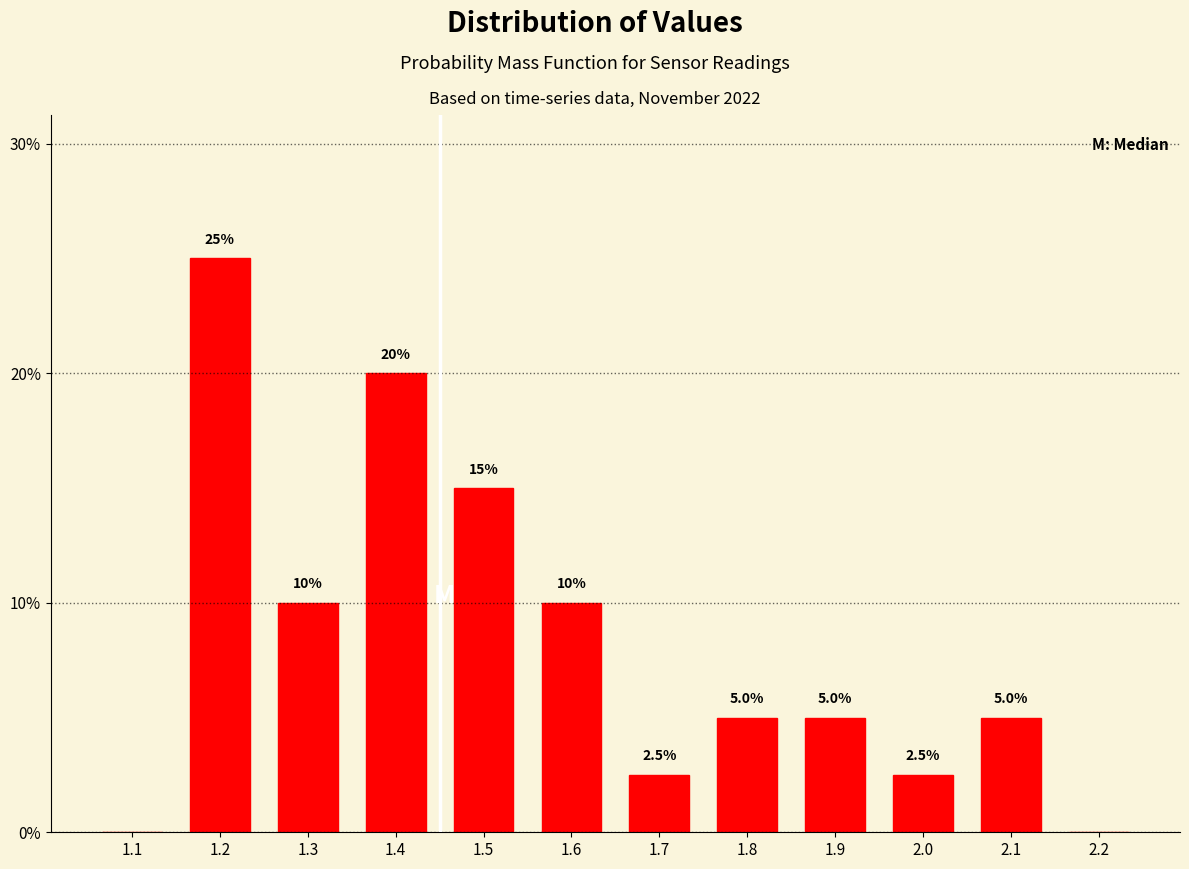

Reading left to right, extract all data points from this chart.

1.1=0.0	1.2=25.0	1.3=10.0	1.4=20.0	1.5=15.0	1.6=10.0	1.7=2.5	1.8=5.0	1.9=5.0	2.0=2.5	2.1=5.0	2.2=0.0